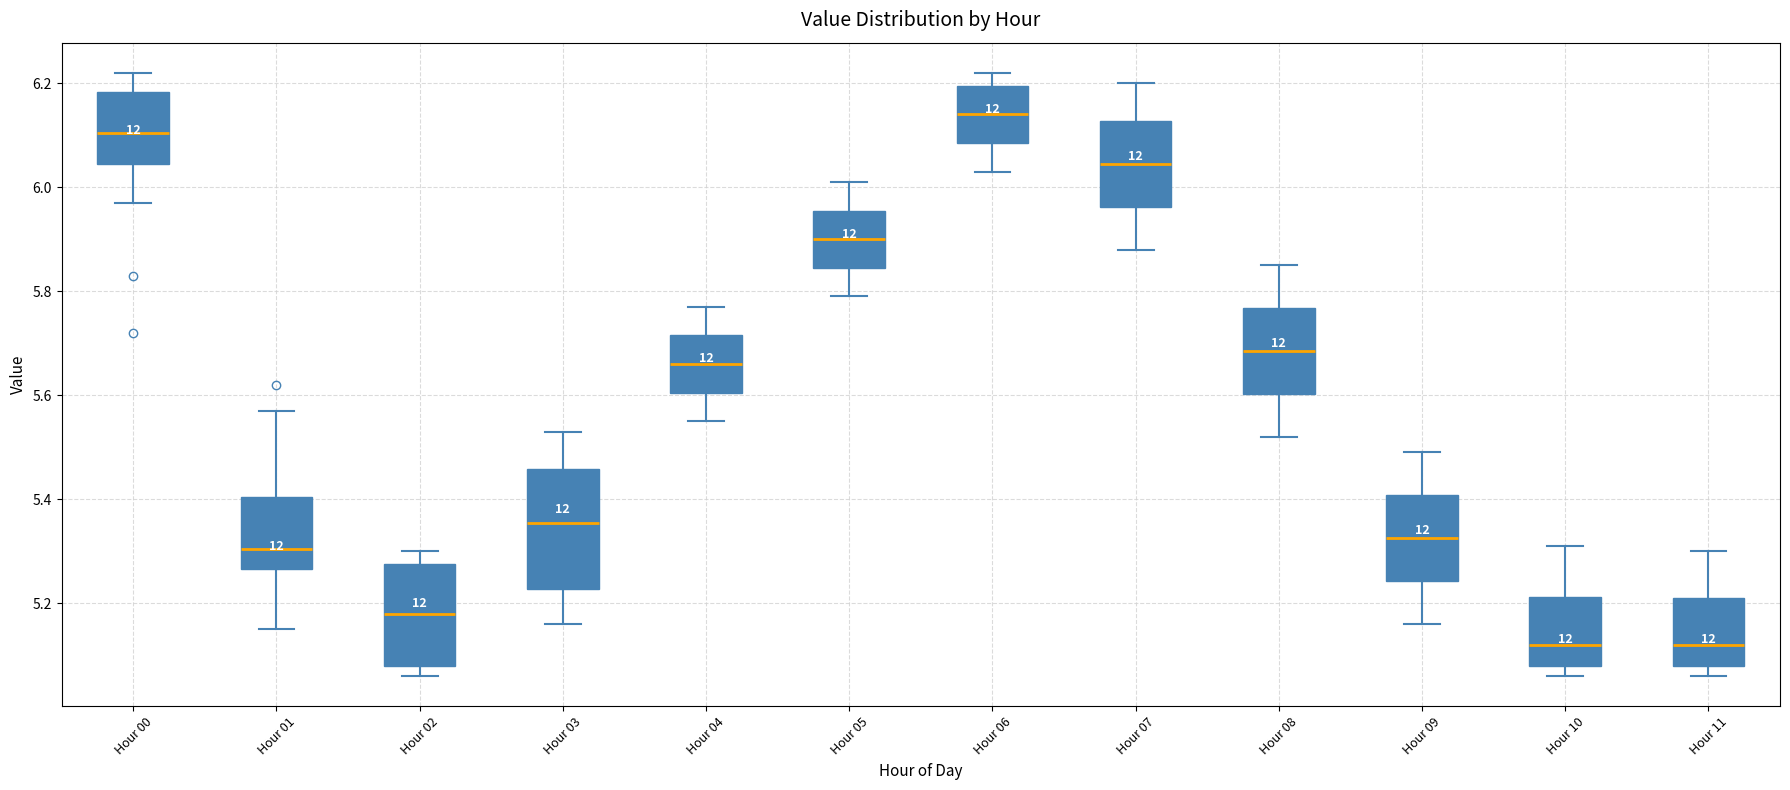

Which box is the tallest, from its lower edge to its upper edge?

Hour 03